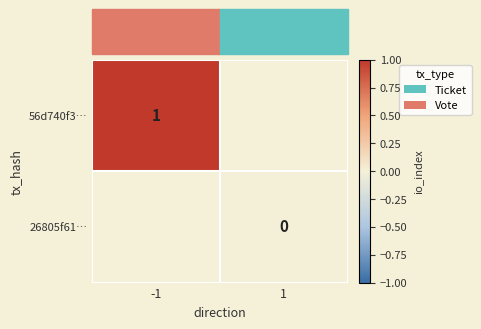

Which has a higher value, -1 or 1?

1